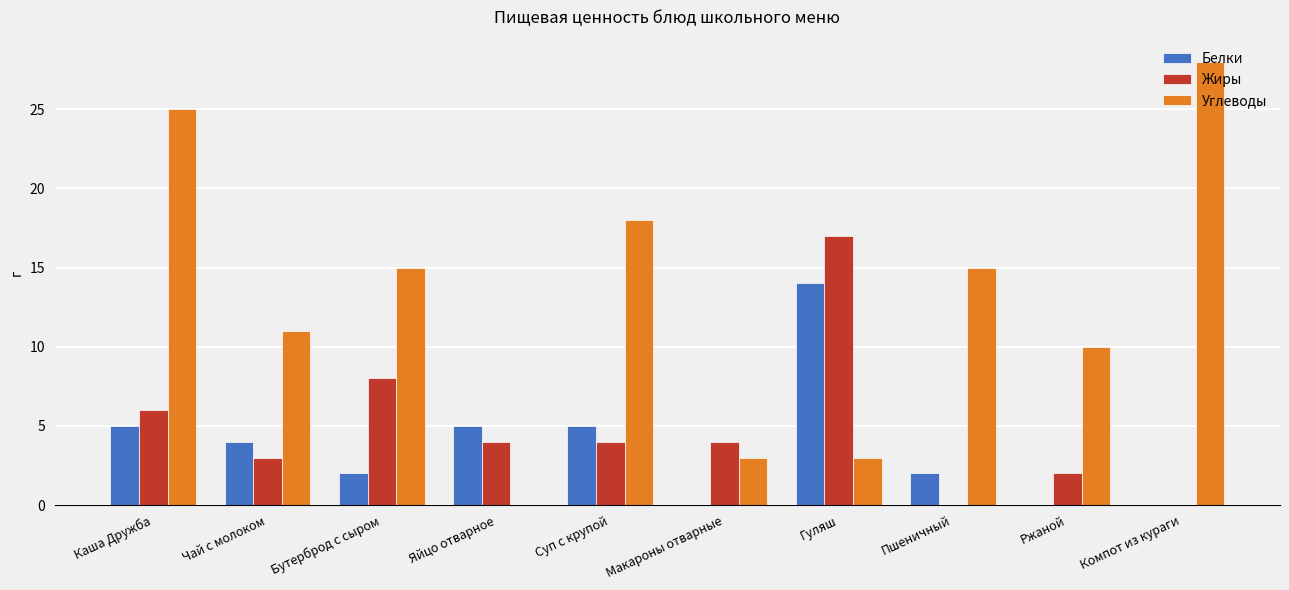

Which series has the widest spread of values?

Углеводы